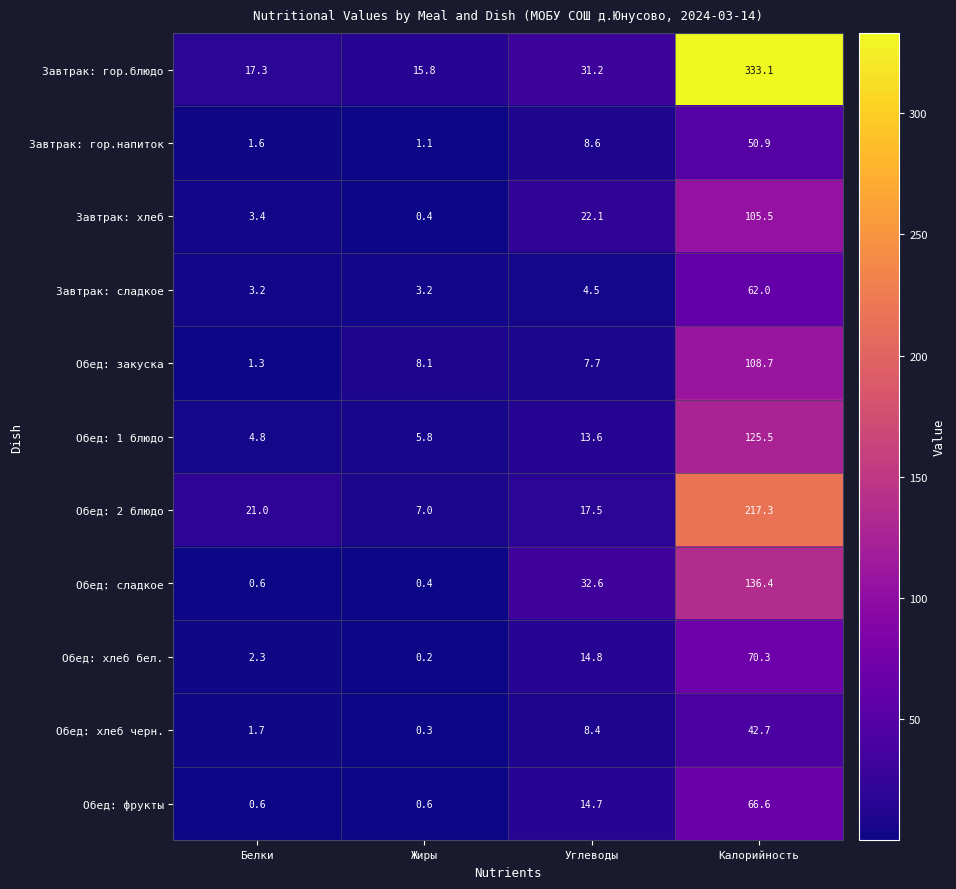

What is the difference between the Завтрак: гор.напиток values at Углеводы and Жиры?

7.5